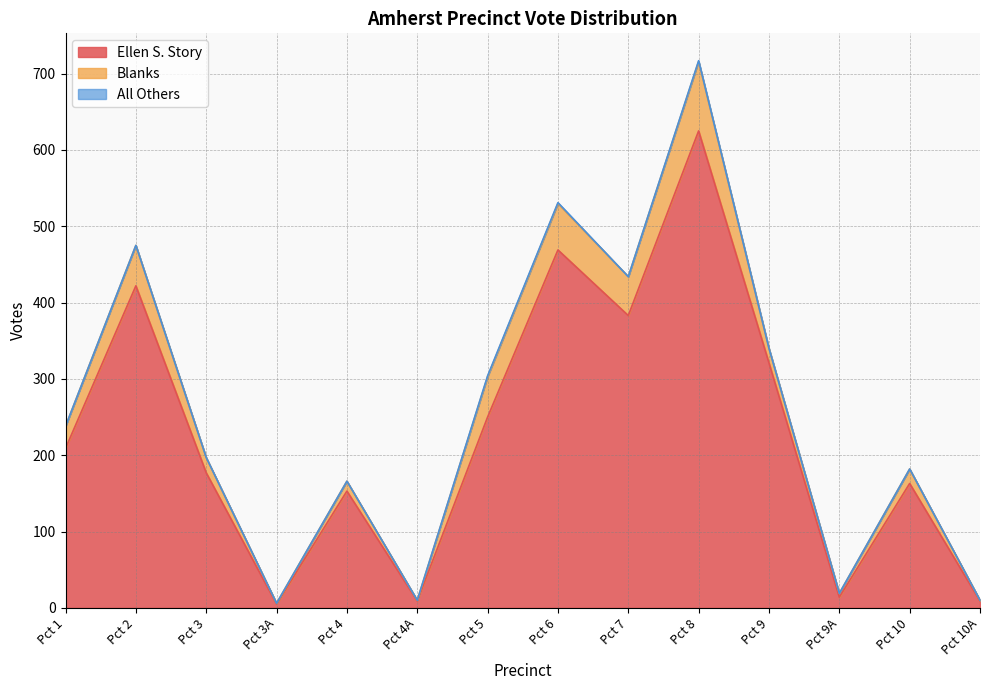

In All Others, how many points are lower than both neighbors (excluding endpoints)?

1